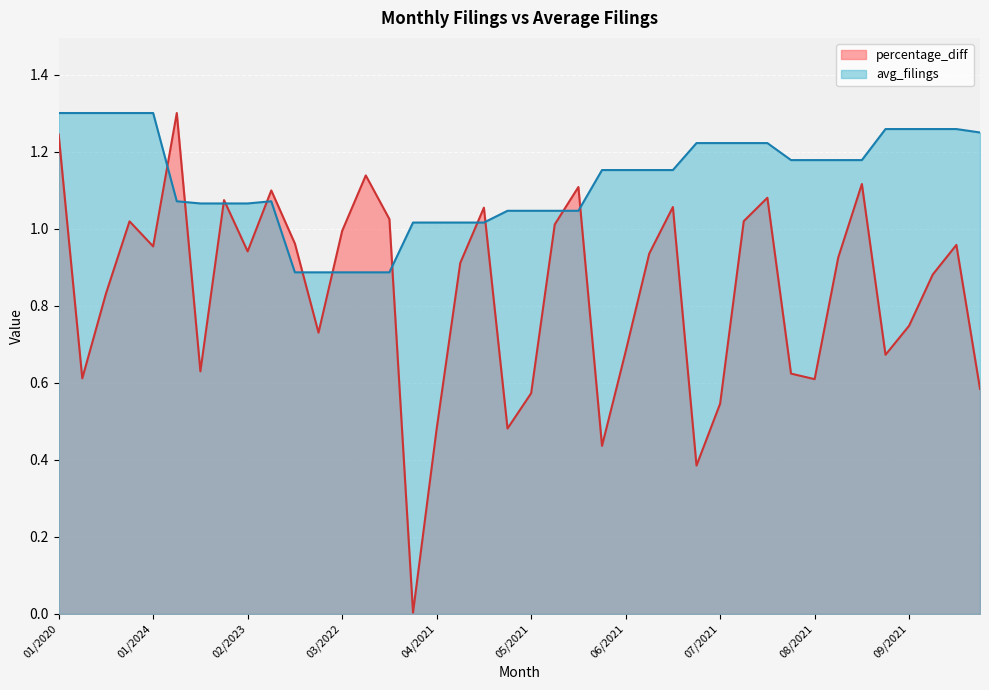

The value of avg_filings at 03/2020 is 1.4. True or false?

False